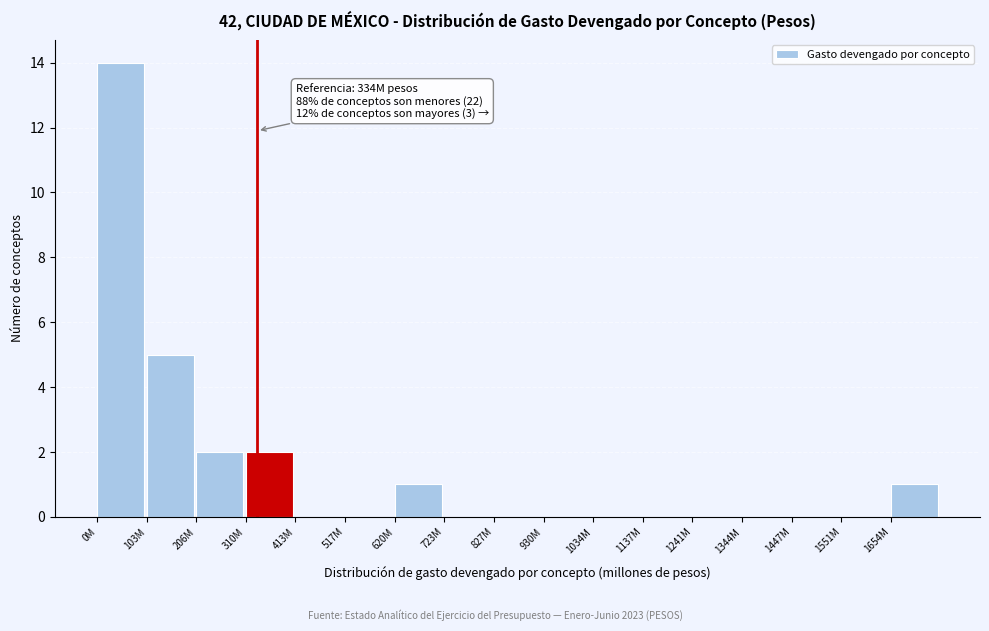

Reading left to right, what are all the values shown in this chart?

0M=14	103M=5	206M=2	310M=2	413M=0	517M=0	620M=1	723M=0	827M=0	930M=0	1034M=0	1137M=0	1241M=0	1344M=0	1447M=0	1551M=0	1654M=1